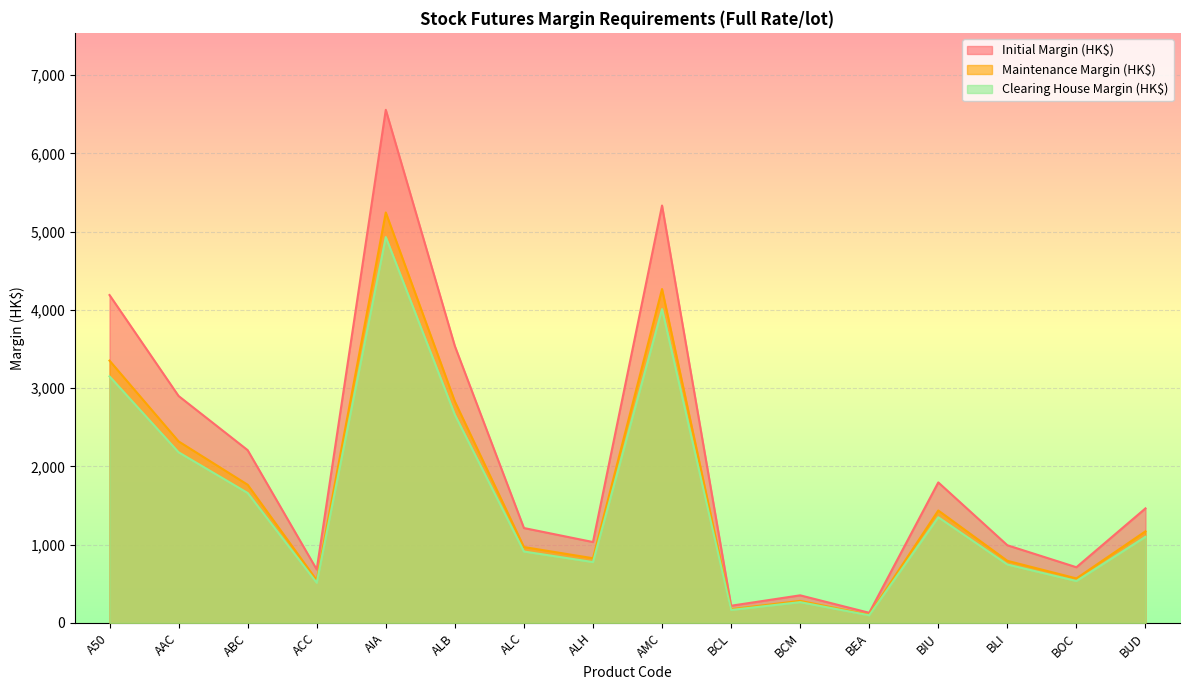

What is the value of the Maintenance Margin (HK$) point at the 1st from the left?

3351